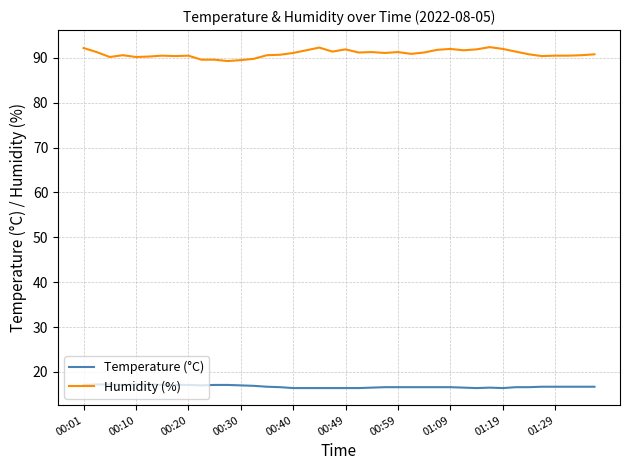

List the series in order of their peak value, lowest first.

Temperature (°C), Humidity (%)